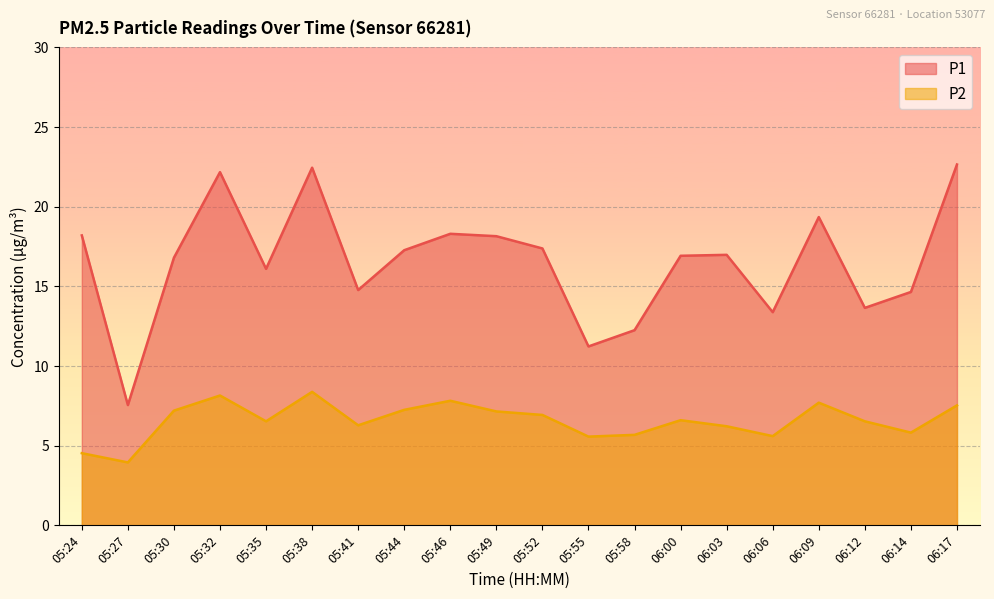

Is it true that P2 equals 11.4 at 06:12?

False